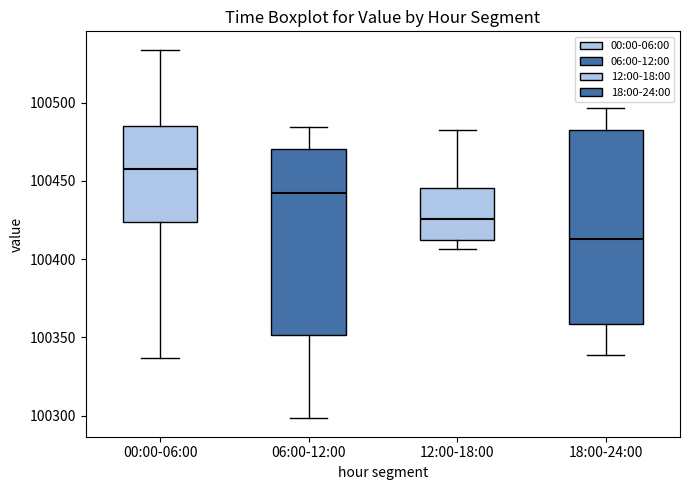

Reading left to right, read every box against the y-axis: the position of its median line, the range the box covers, and the ends of its whiskers. The values are not printed on the chart, so give them approximately, as read against the axis.

00:00-06:00: median 100455, box 100425 to 100485, whiskers 100335 to 100535
06:00-12:00: median 100440, box 100350 to 100470, whiskers 100300 to 100485
12:00-18:00: median 100425, box 100410 to 100445, whiskers 100405 to 100485
18:00-24:00: median 100415, box 100360 to 100480, whiskers 100340 to 100495